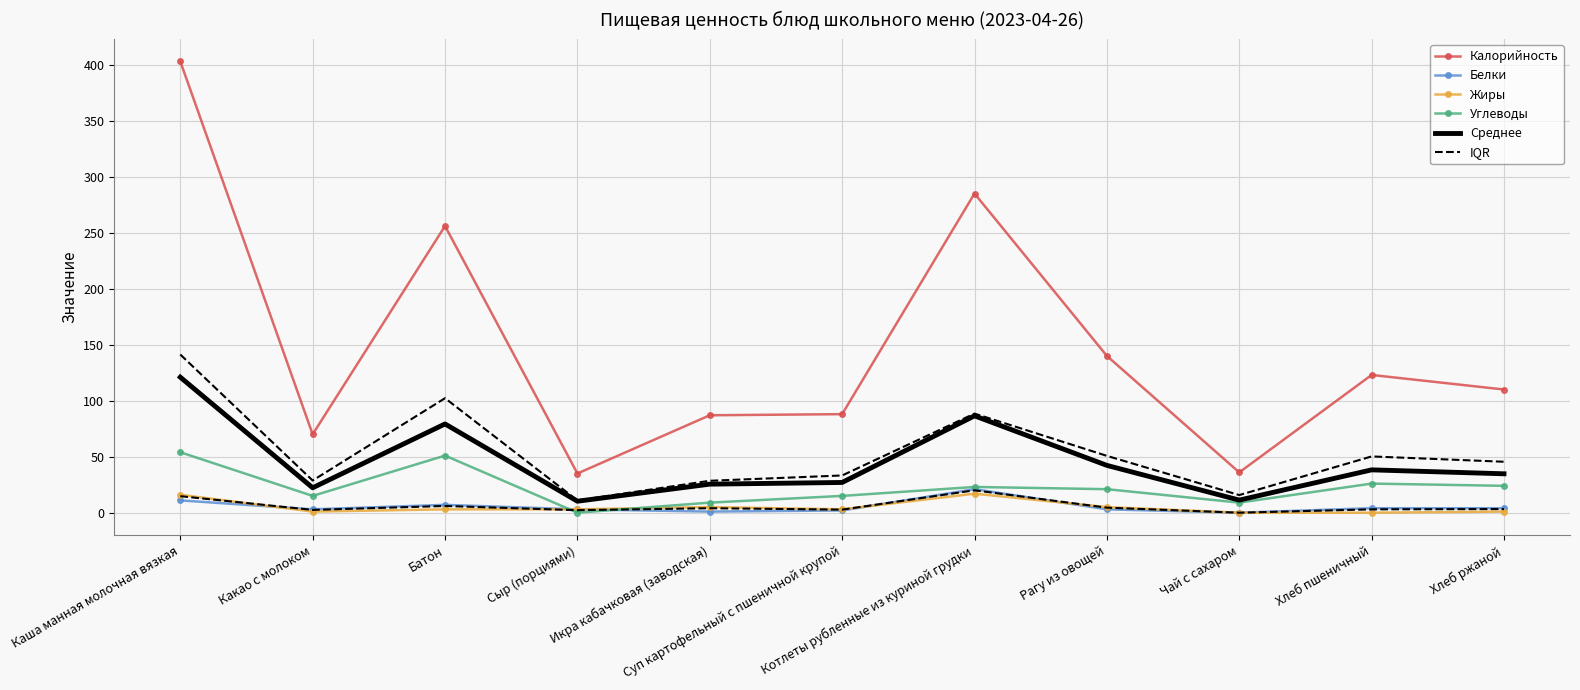

At Котлеты рубленные из куриной грудки, list the series in order from largest to smallest.

Калорийность, Среднее, Углеводы, Белки, IQR, Жиры